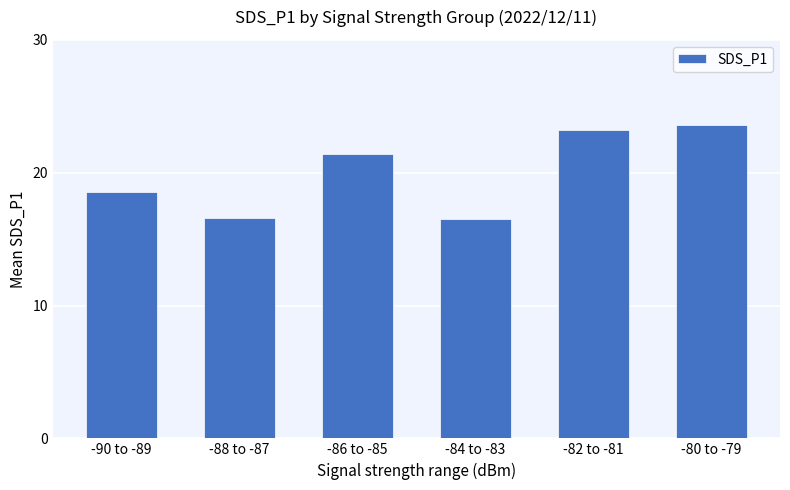

What is the change in value from -82 to -81 to -80 to -79?

+0.4